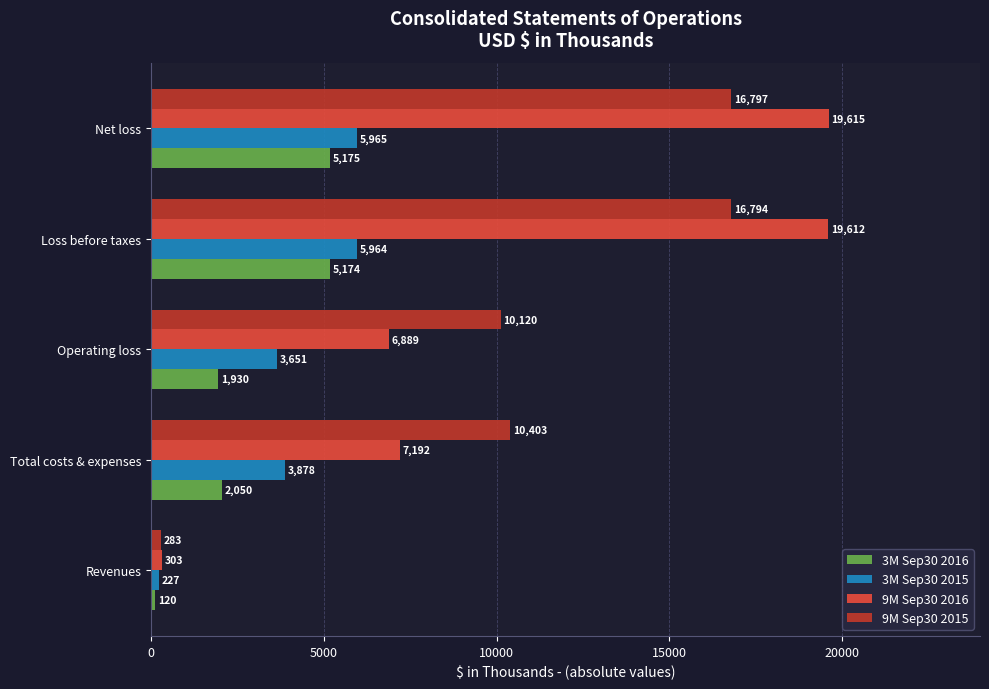

What is the highest value of the 3M Sep30 2016 series?

5175